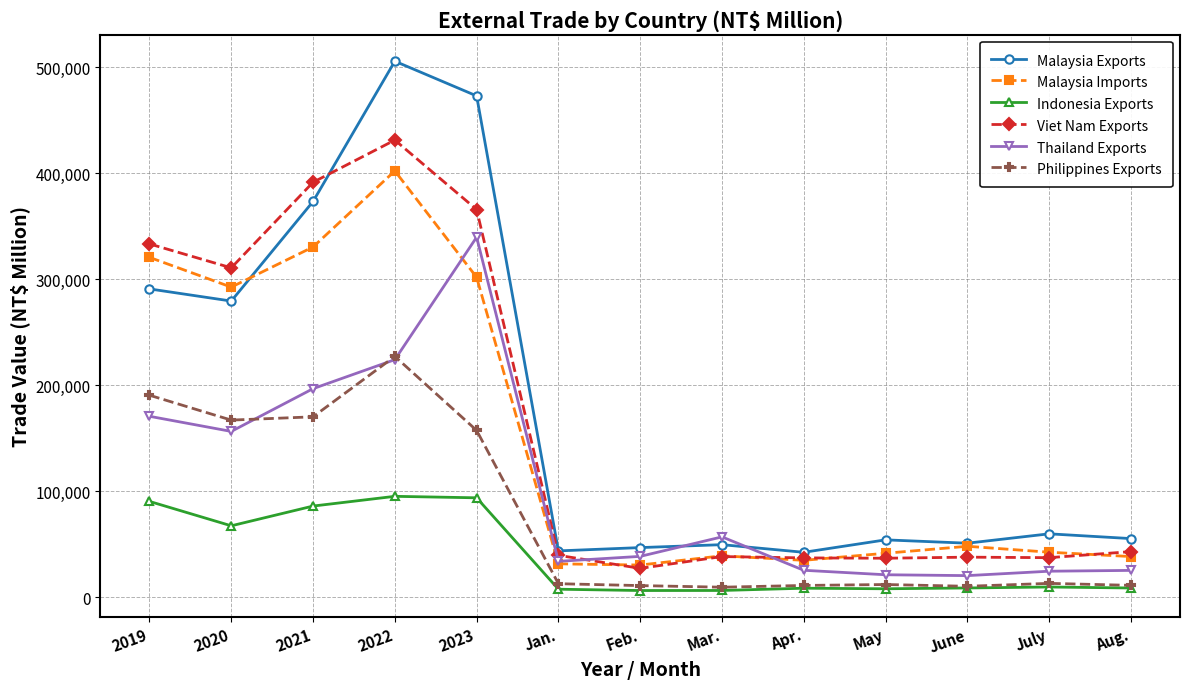

True or false: Malaysia Exports and Indonesia Exports intersect in this chart.

False